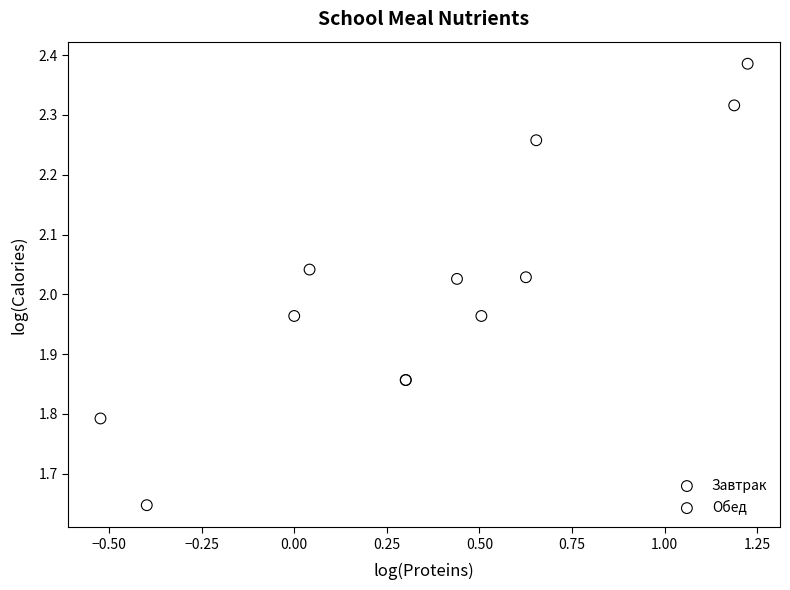

Which series has the widest spread of Y values?

Завтрак